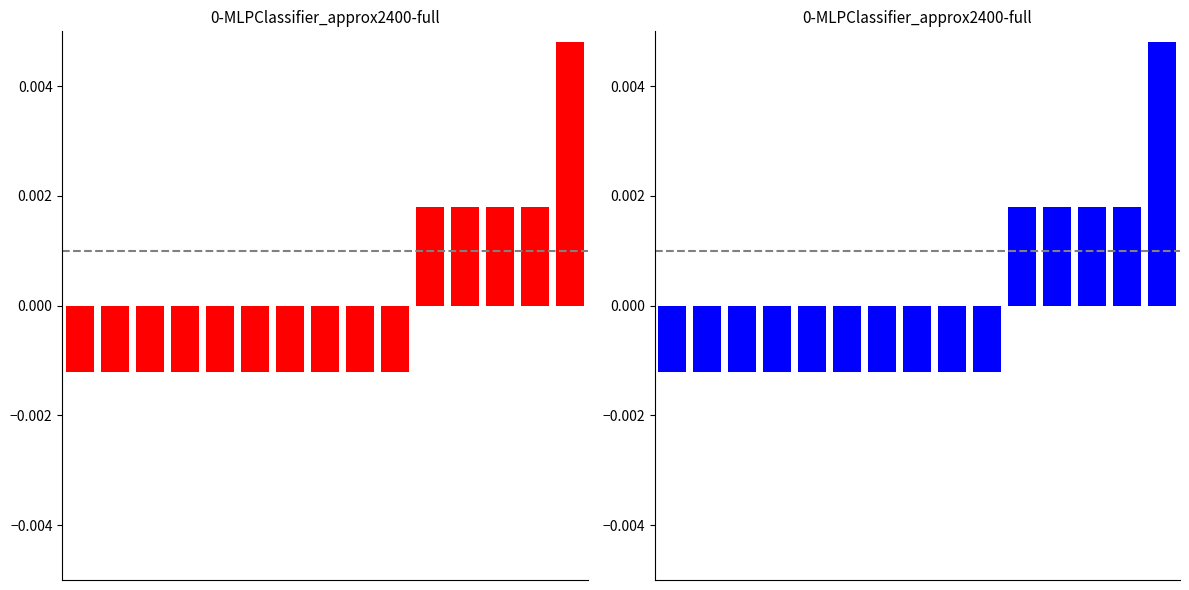

The value at 11 is 0.0. True or false?

False